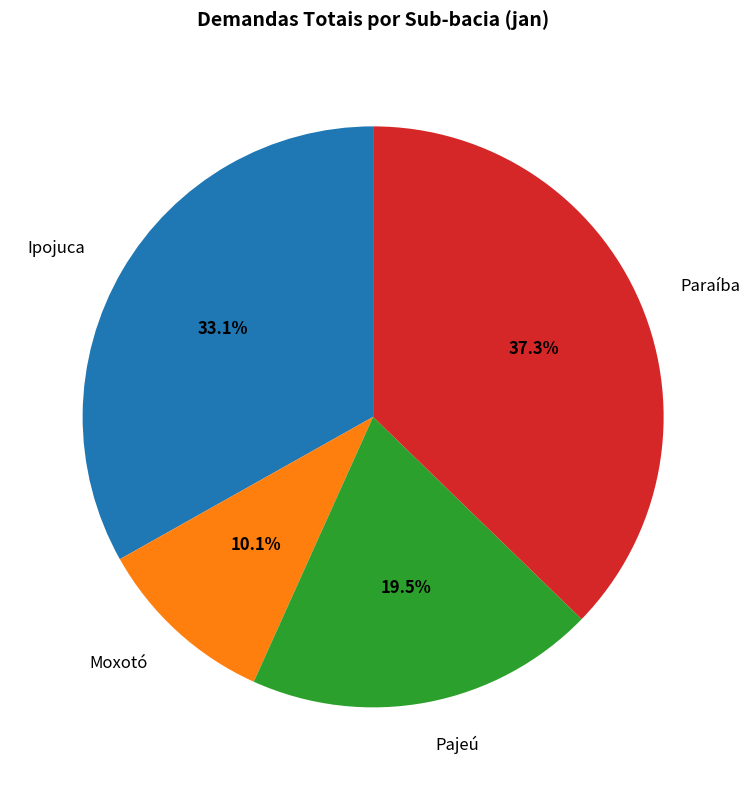

How many segments does this pie chart have?

4